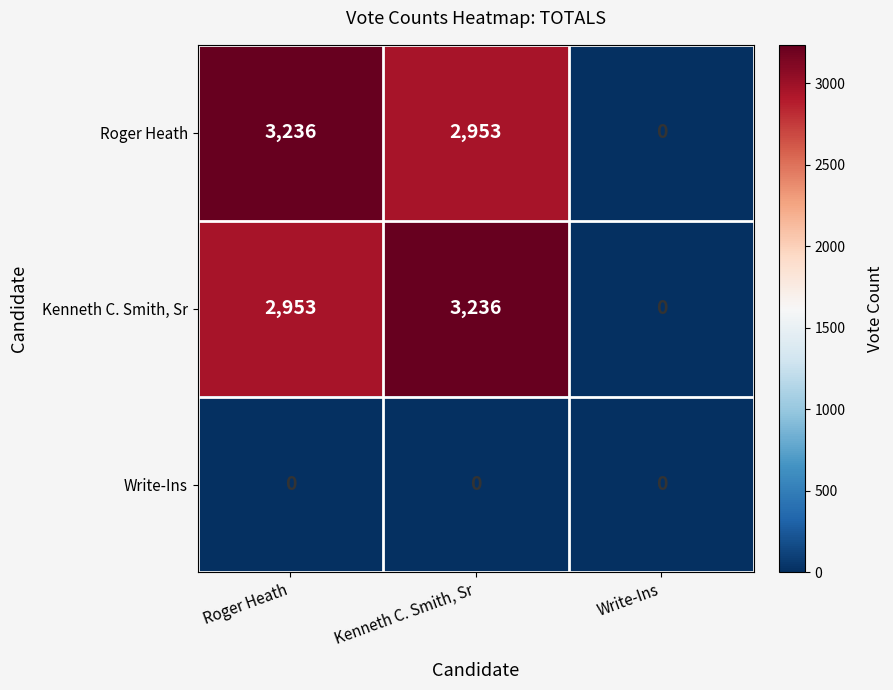

What is the difference between the highest and lowest values at Roger Heath?

3236